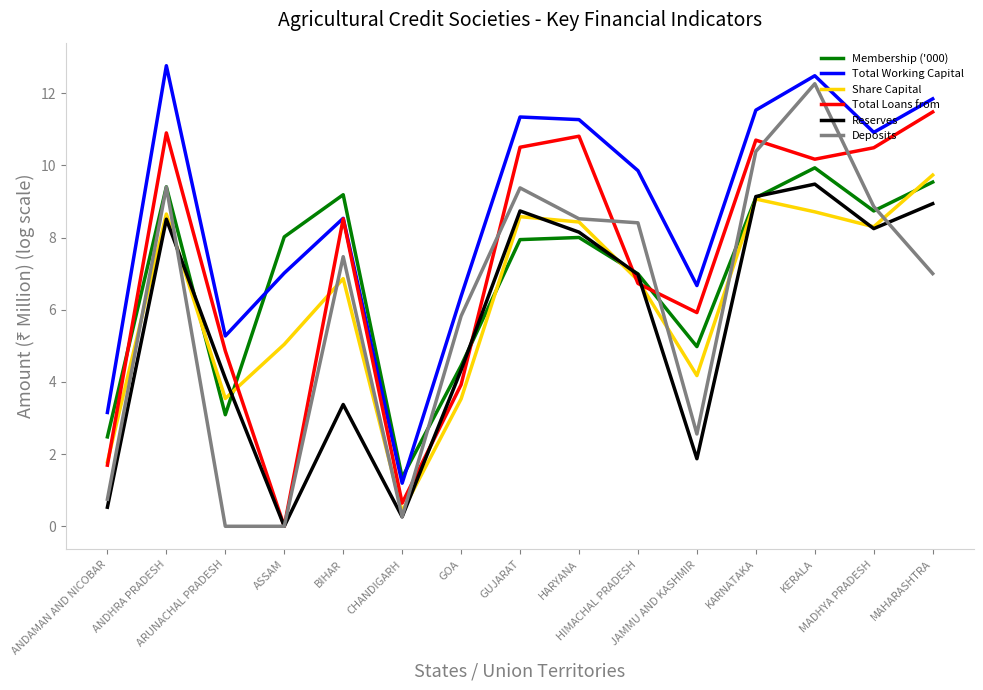

How many values in the Total Loans from series are below 8?

7